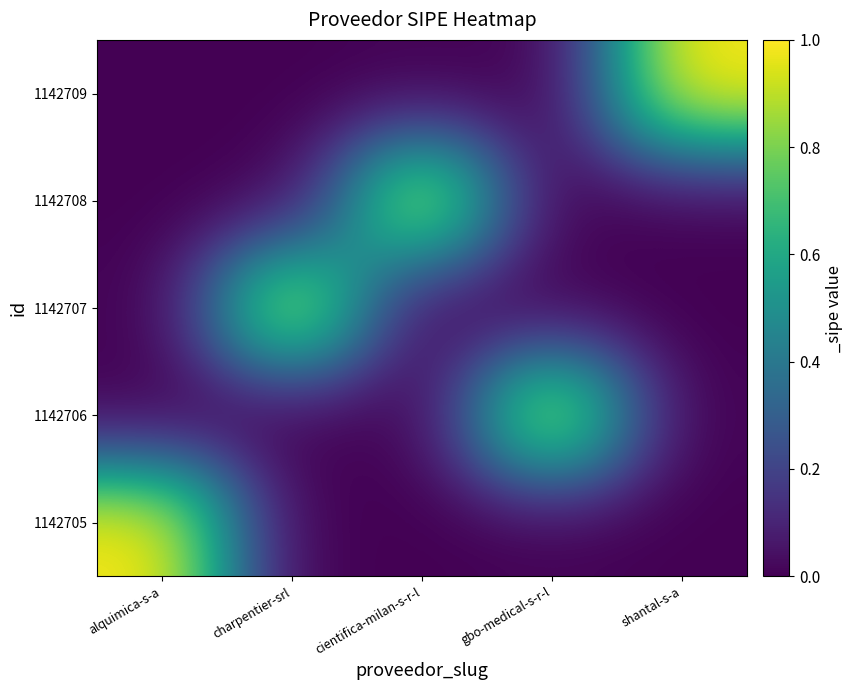

Reading right to left, extract all data points from this chart.

1142705: shantal-s-a=0	gbo-medical-s-r-l=0	cientifica-milan-s-r-l=0	charpentier-srl=0	alquimica-s-a=1
1142706: shantal-s-a=0	gbo-medical-s-r-l=1	cientifica-milan-s-r-l=0	charpentier-srl=0	alquimica-s-a=0
1142707: shantal-s-a=0	gbo-medical-s-r-l=0	cientifica-milan-s-r-l=0	charpentier-srl=1	alquimica-s-a=0
1142708: shantal-s-a=0	gbo-medical-s-r-l=0	cientifica-milan-s-r-l=1	charpentier-srl=0	alquimica-s-a=0
1142709: shantal-s-a=1	gbo-medical-s-r-l=0	cientifica-milan-s-r-l=0	charpentier-srl=0	alquimica-s-a=0